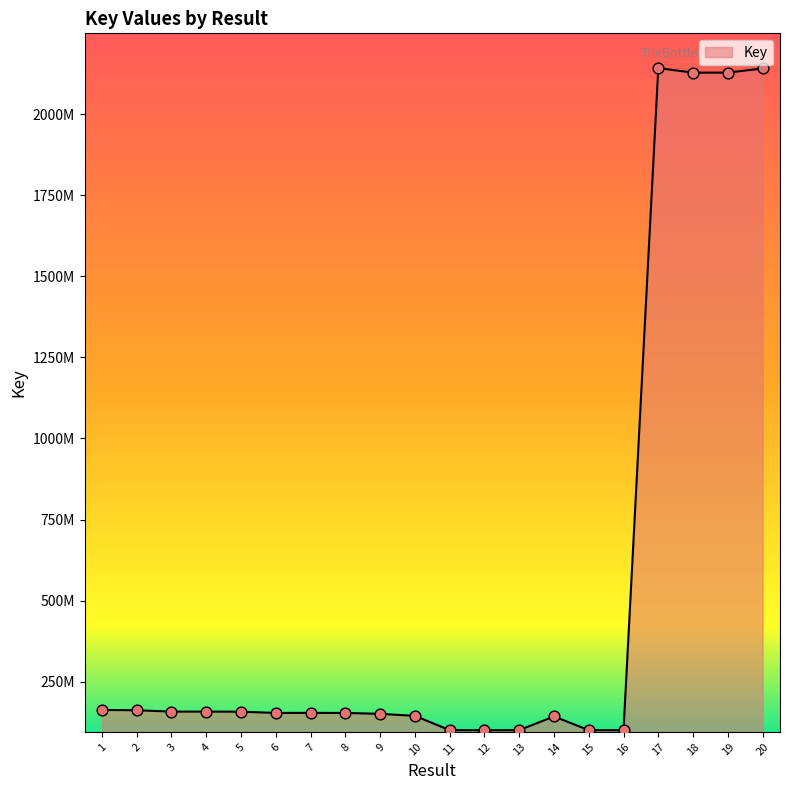

Between 14 and 16, which is larger?

14